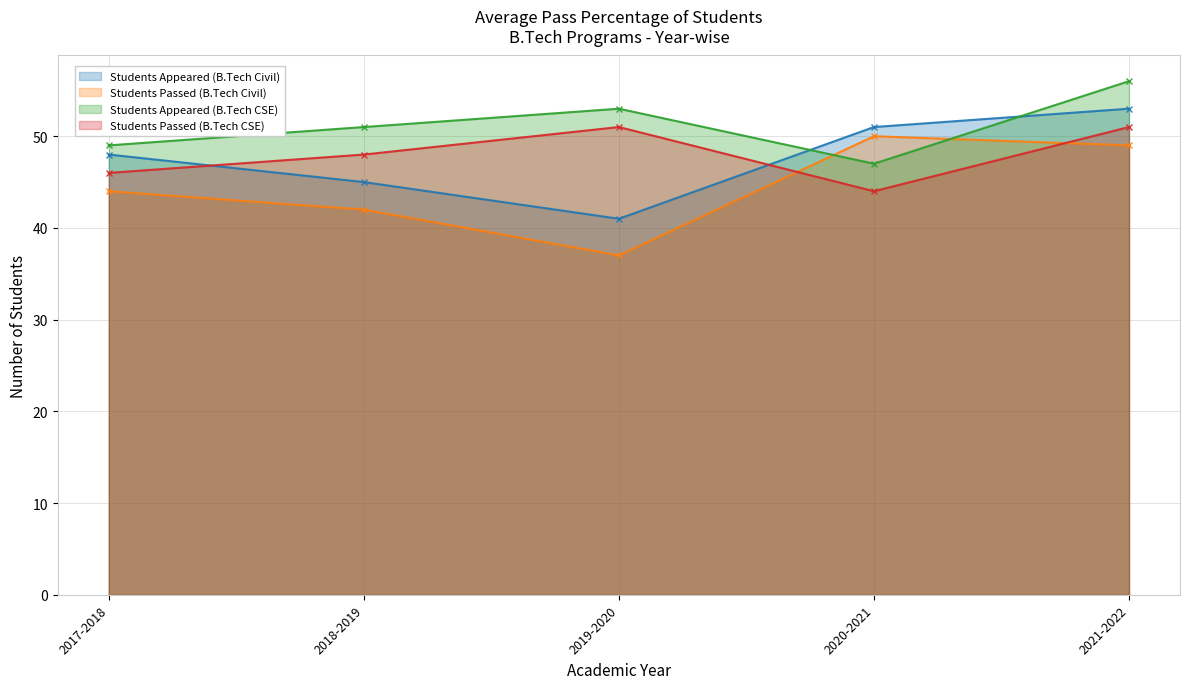

At which category is the sum across all series the highest?

2021-2022